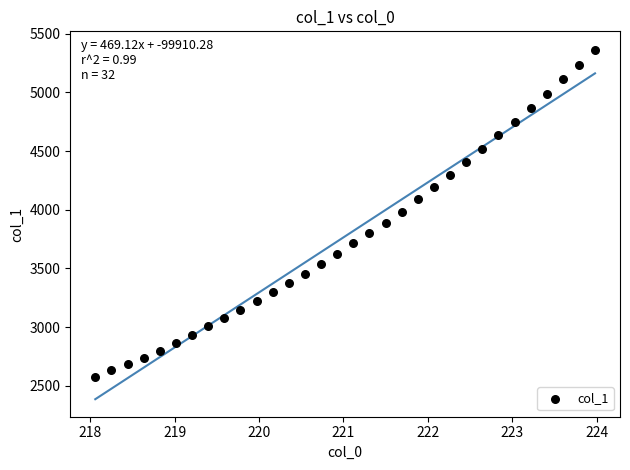

What is the range of X values (max minus min)?

5.9